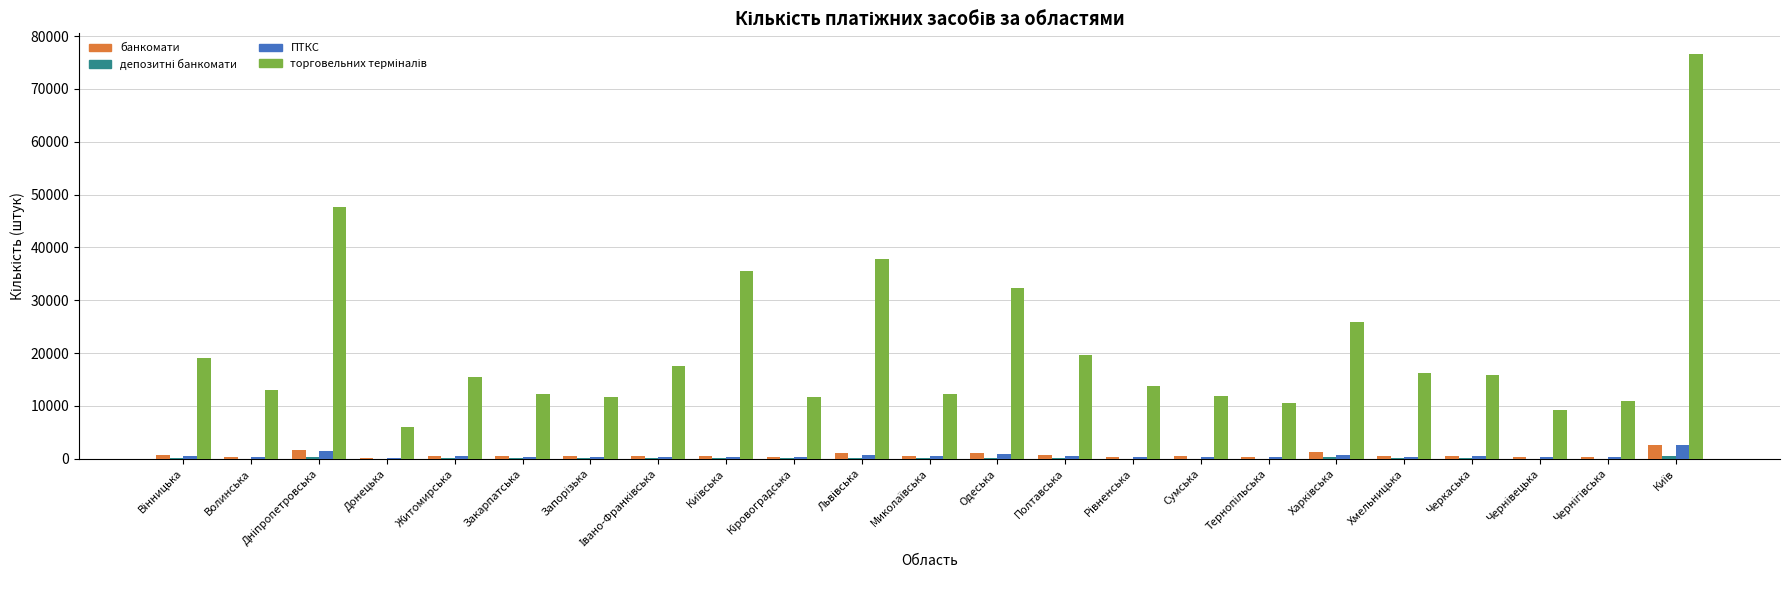

What is the greatest value displayed?

76699